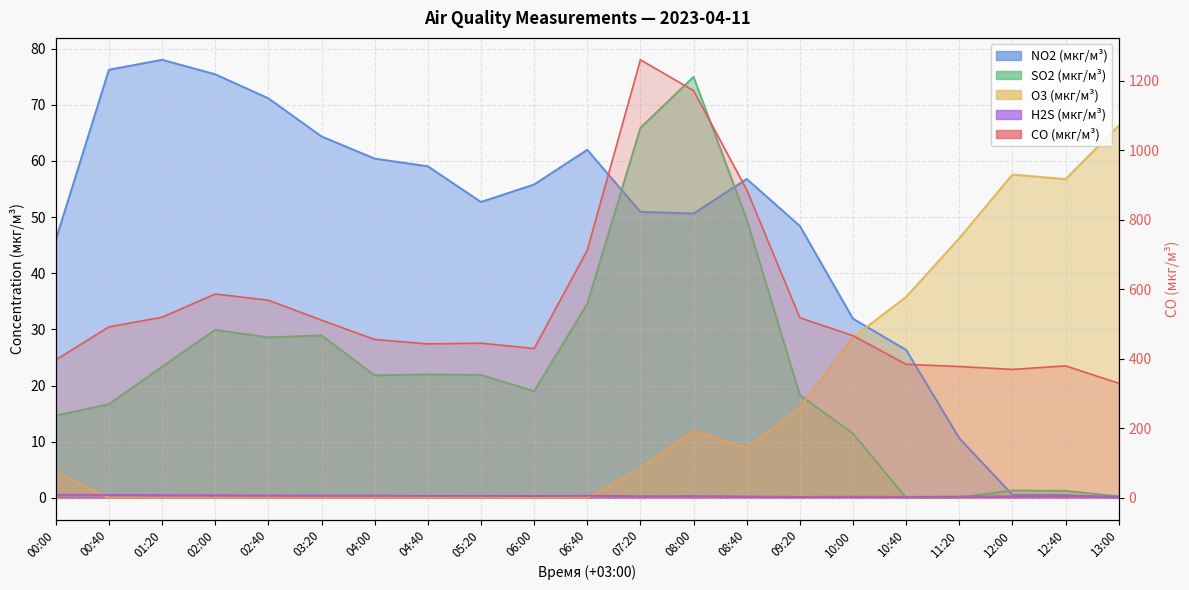

Which series has the largest range (max minus min)?

CO (мкг/м³)